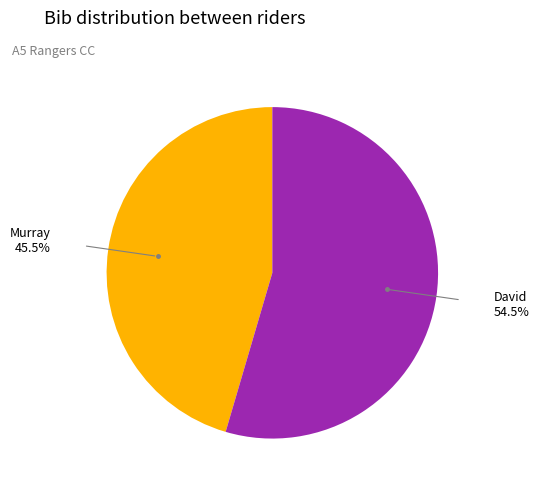

The David slice represents 63% of the pie. True or false?

False